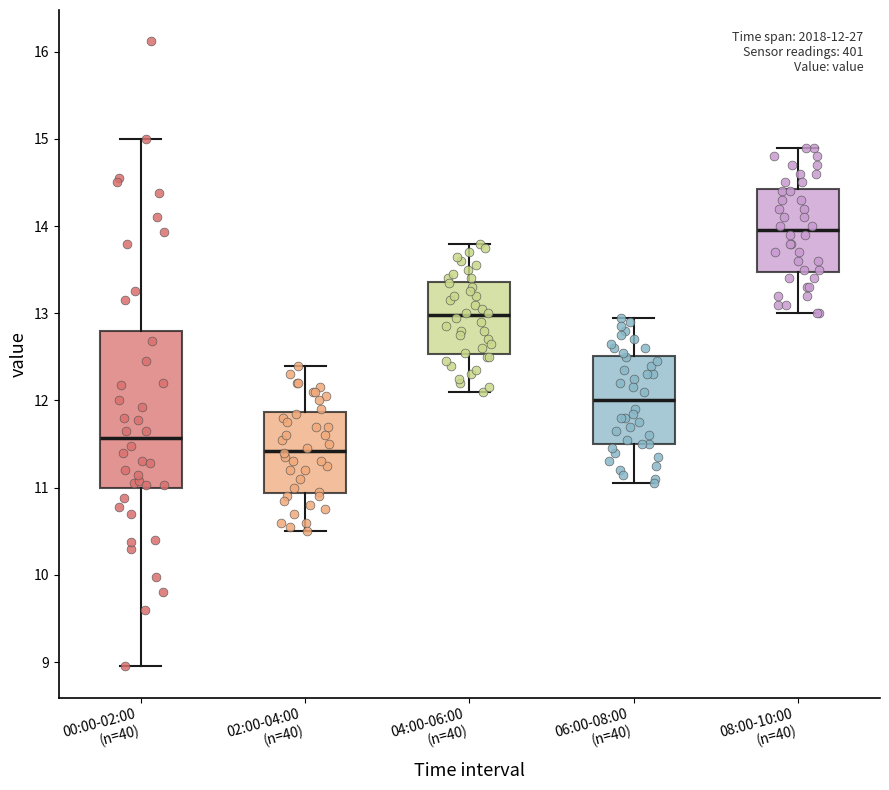

Which box is the tallest, from its lower edge to its upper edge?

00:00-02:00 (n=40)